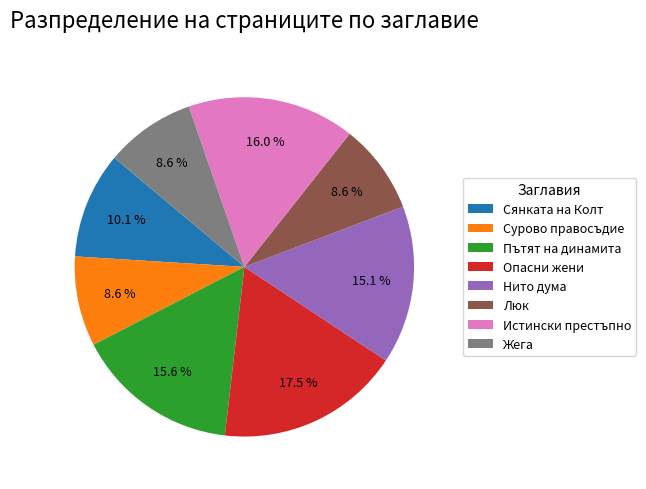

True or false: Сурово правосъдие accounts for 1% of the total.

False